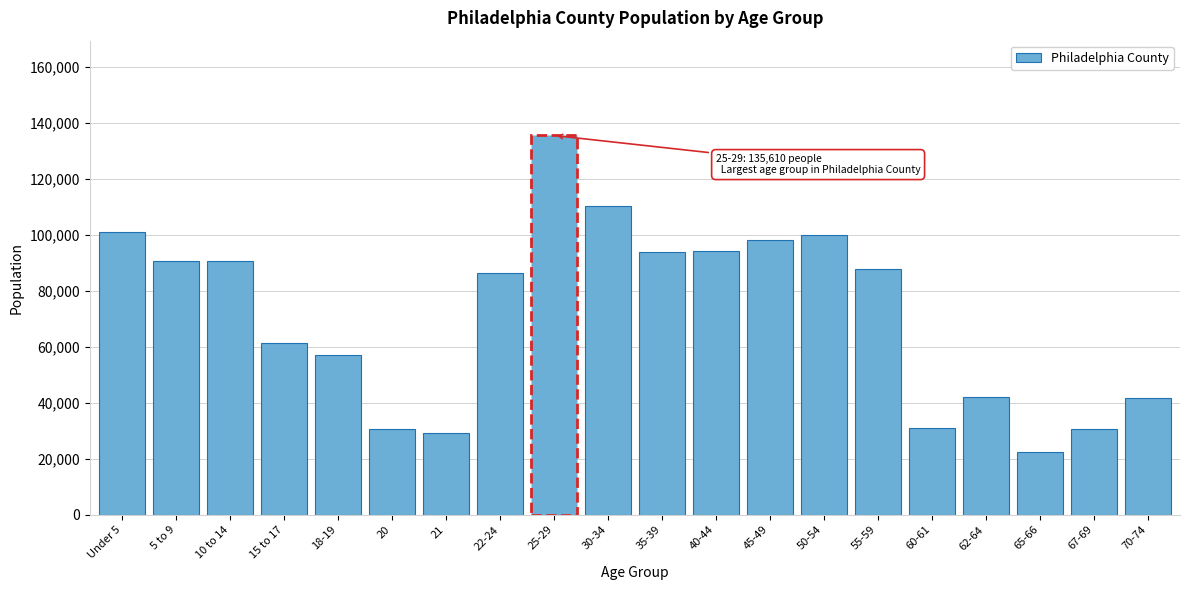

Is it true that the value at 22-24 is 30513?

False